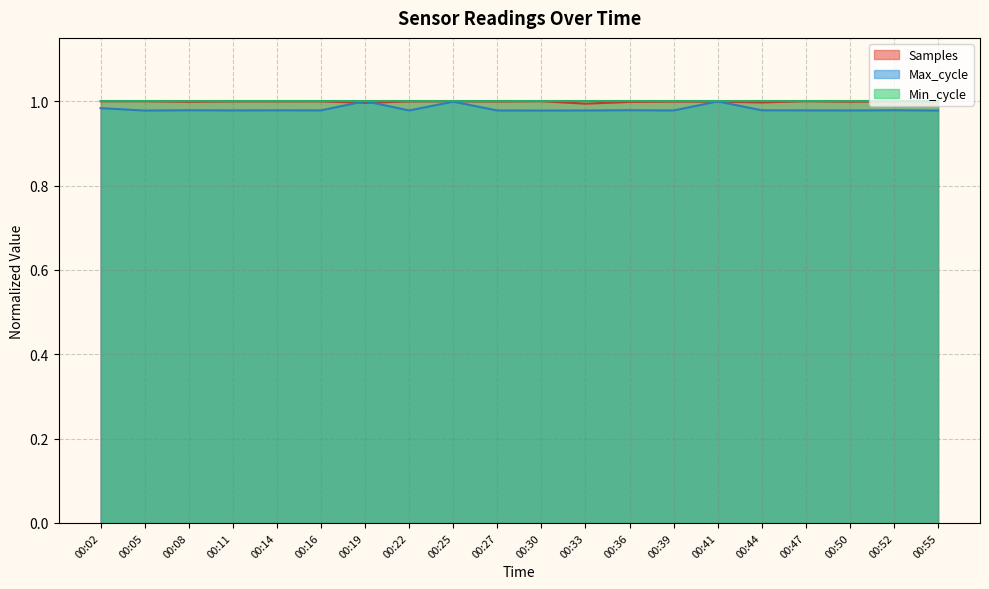

After their last crossing, which series has the higher values: Max_cycle or Samples?

Samples